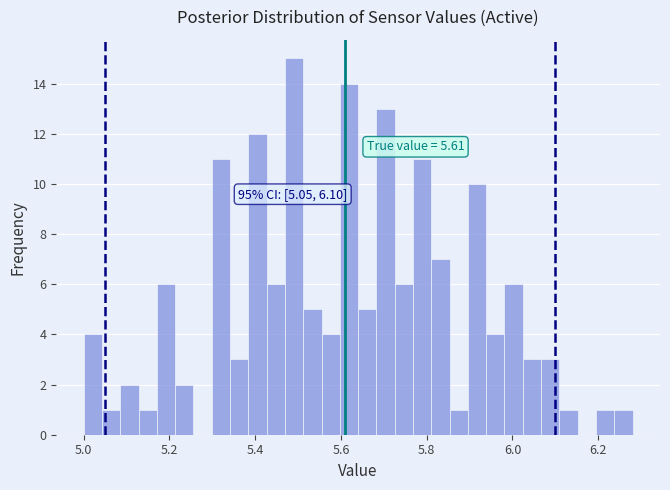

Read against the x-axis, roughly where is the centre of the tallest bar?

5.50